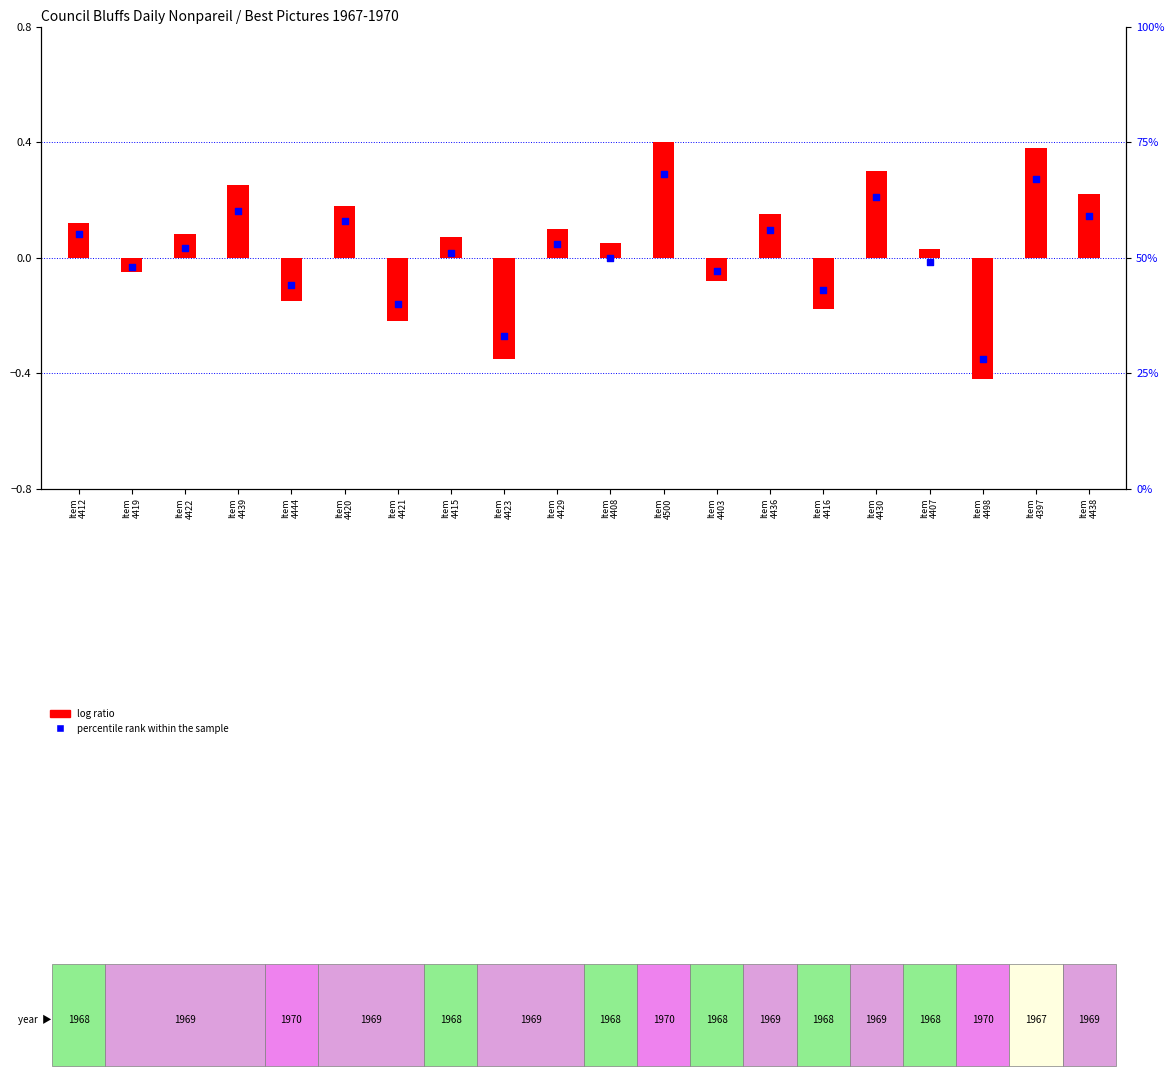

Which series has the largest Y range (max minus min)?

percentile rank within the sample